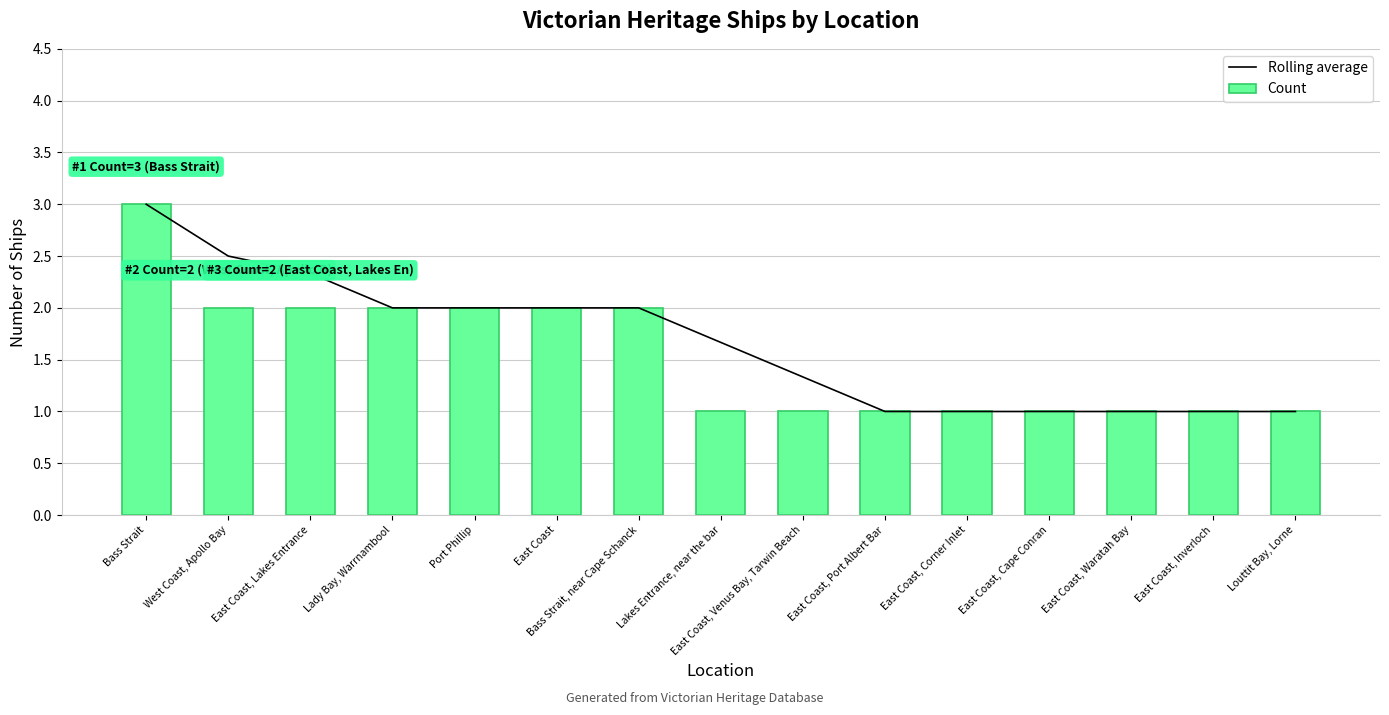

What is the smallest value displayed?

1.0